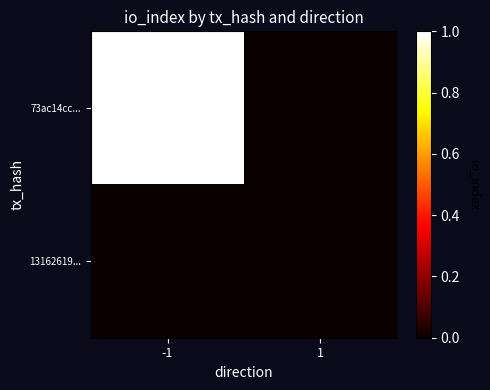

How many values in the 73ac14cc... series are below 1?

1